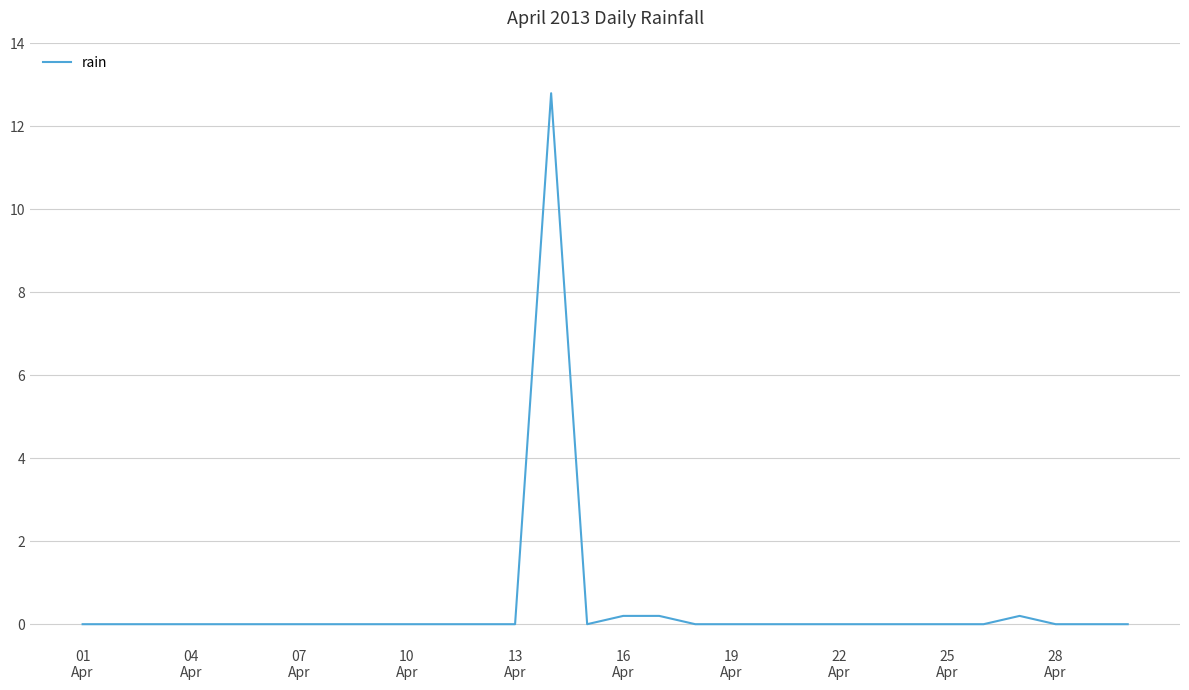

What is the maximum value shown in the chart?

12.8